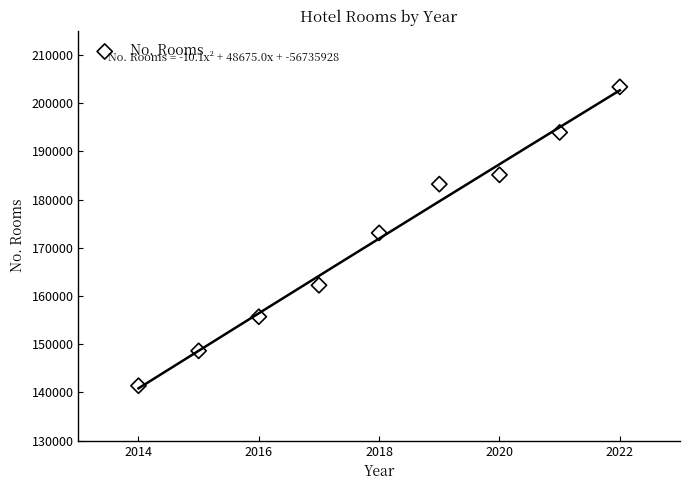

What is the range of Y values (max minus min)?

61967